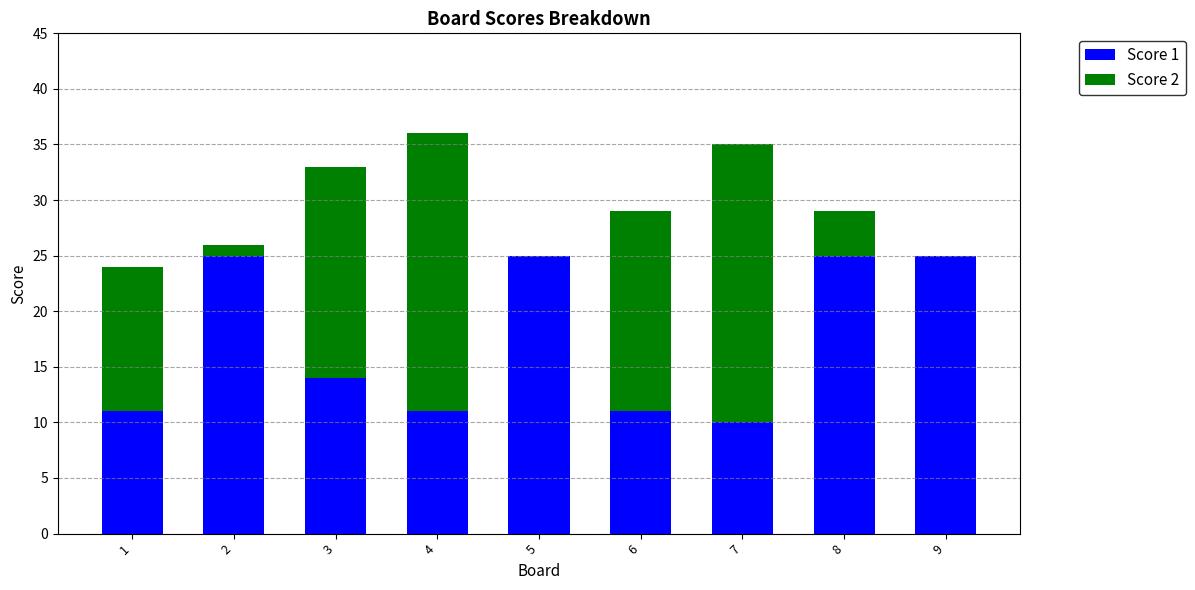

Does the chart contain stacked bars?

Yes